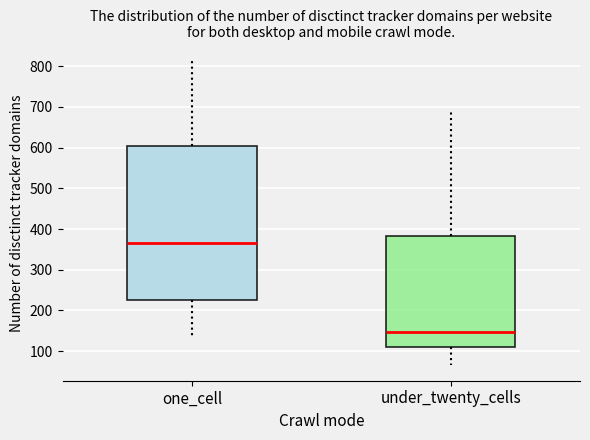

Where does the median line of the box for under_twenty_cells sit on the y-axis? The values are not printed on the chart, so give them approximately, as read against the axis.

150